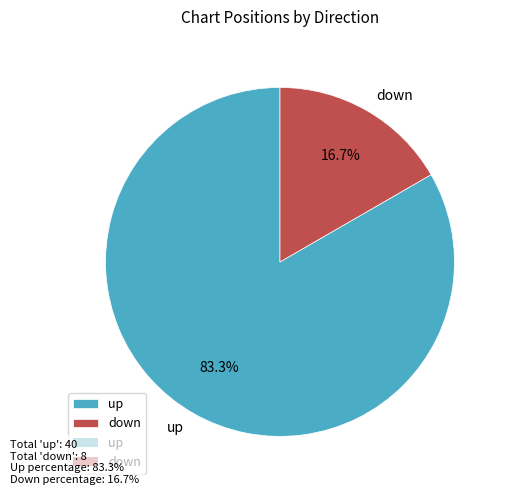

Which slice is the smallest?

down